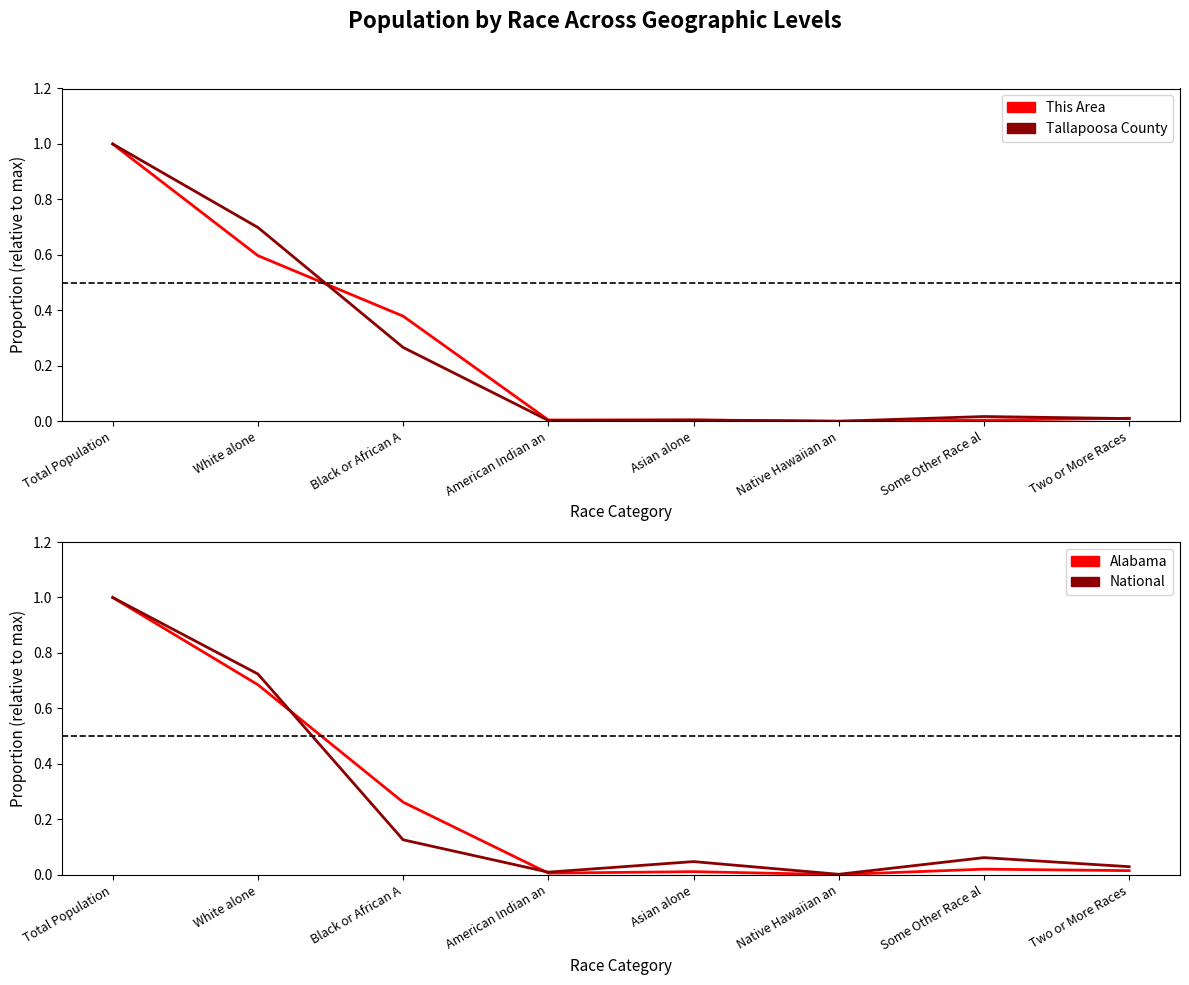

What is the maximum value shown in the chart?

1.0